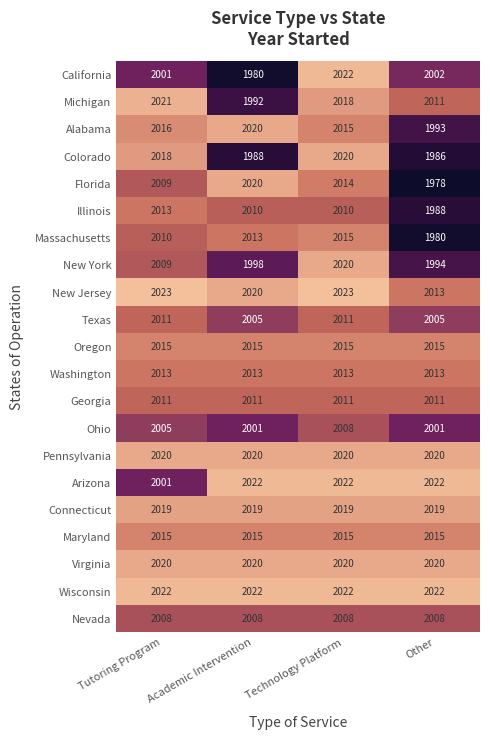

What is the spread (max minus min) of values at Other?

44